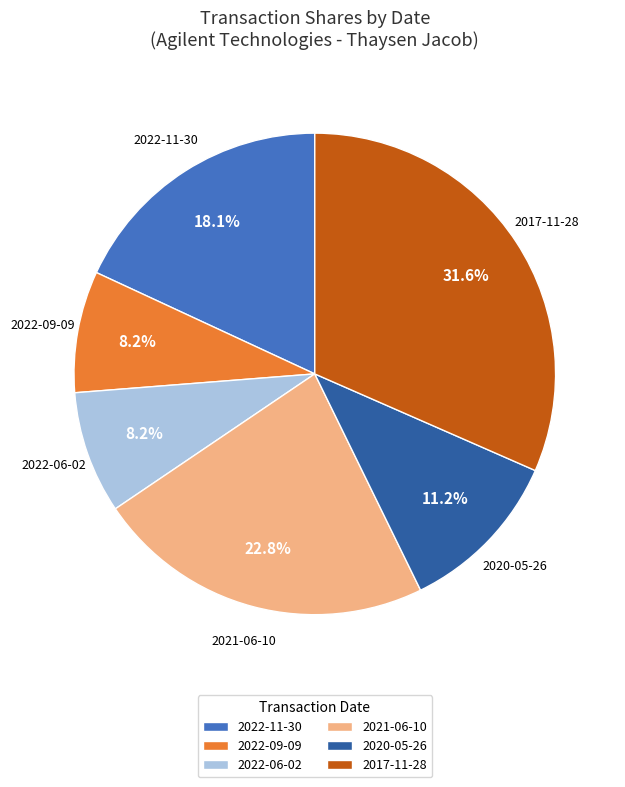

Which slice is the largest?

2017-11-28